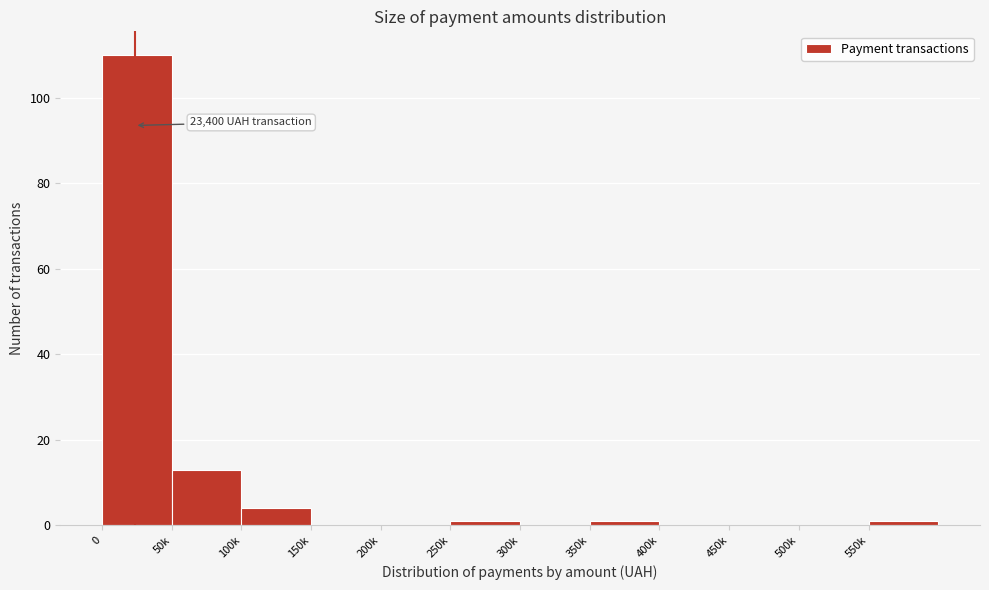

Reading left to right, extract all data points from this chart.

0=110	50k=13	100k=4	150k=0	200k=0	250k=1	300k=0	350k=1	400k=0	450k=0	500k=0	550k=1